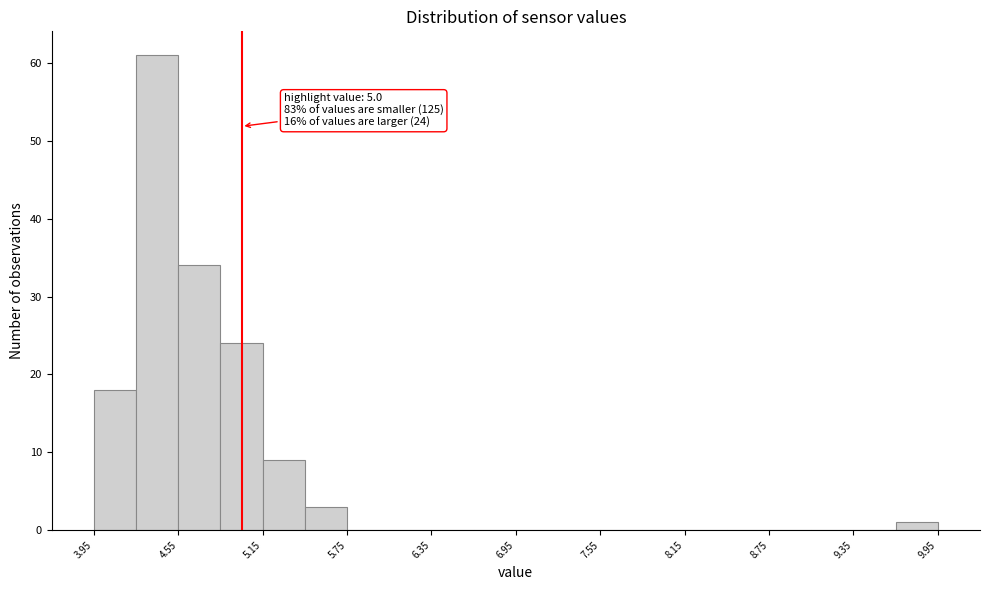

Read against the x-axis, roughly where is the centre of the tallest bar?

4.4